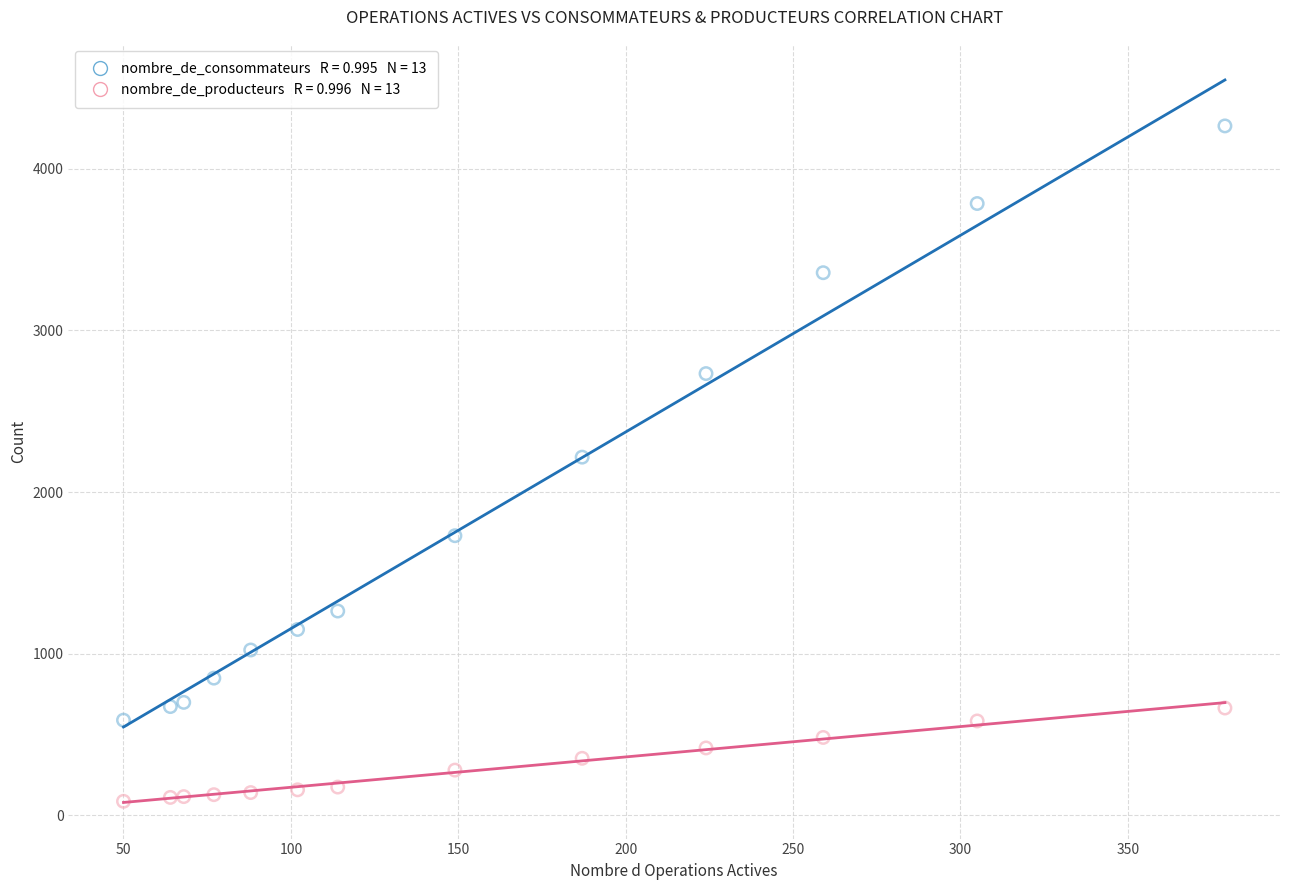

Across all data points, what is the range of X values (max minus min)?

329